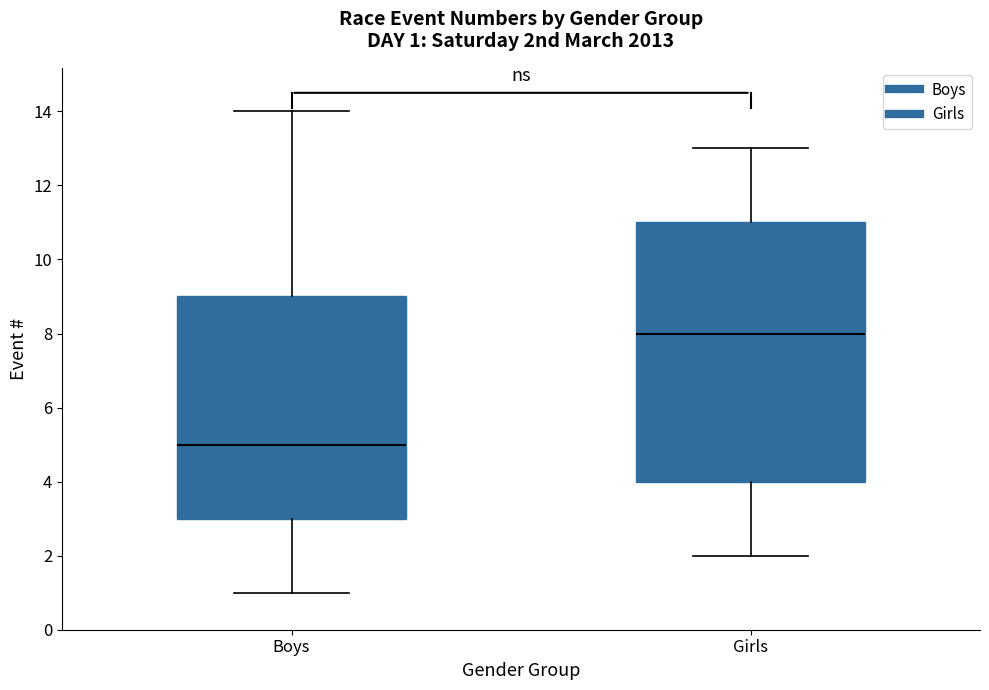

Which box is the tallest, from its lower edge to its upper edge?

Girls